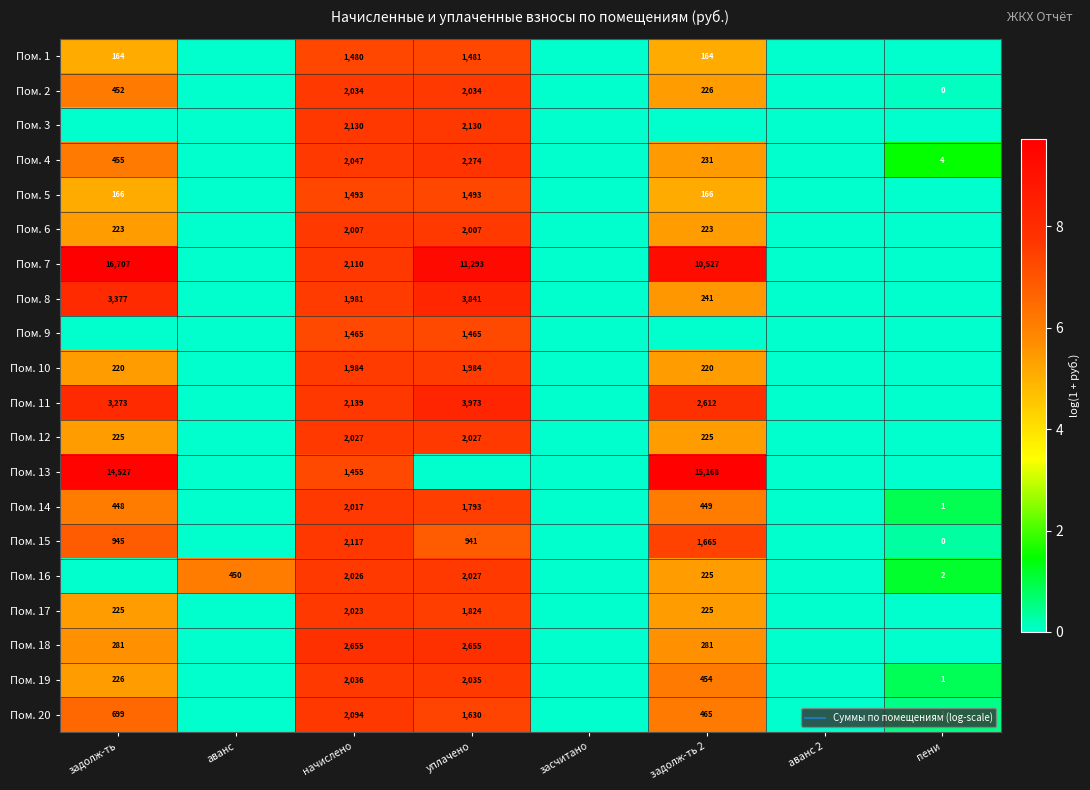

The value of Пом. 2 at аванс 2 is 0.0. True or false?

True